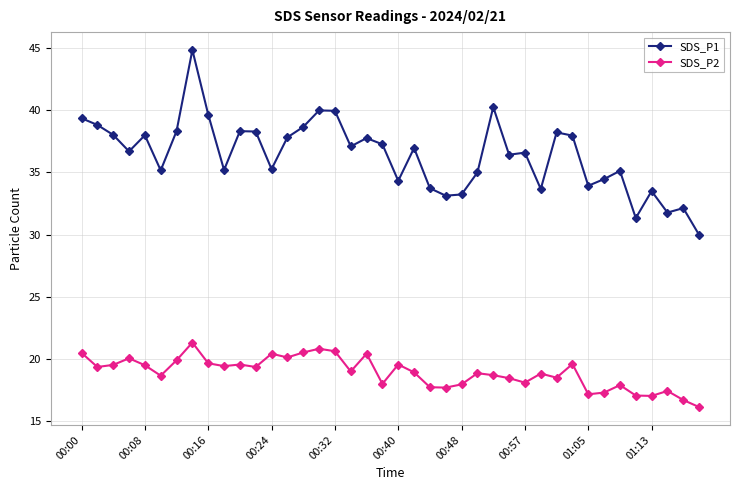

True or false: SDS_P2 has more than 2 interior local peaks.

True